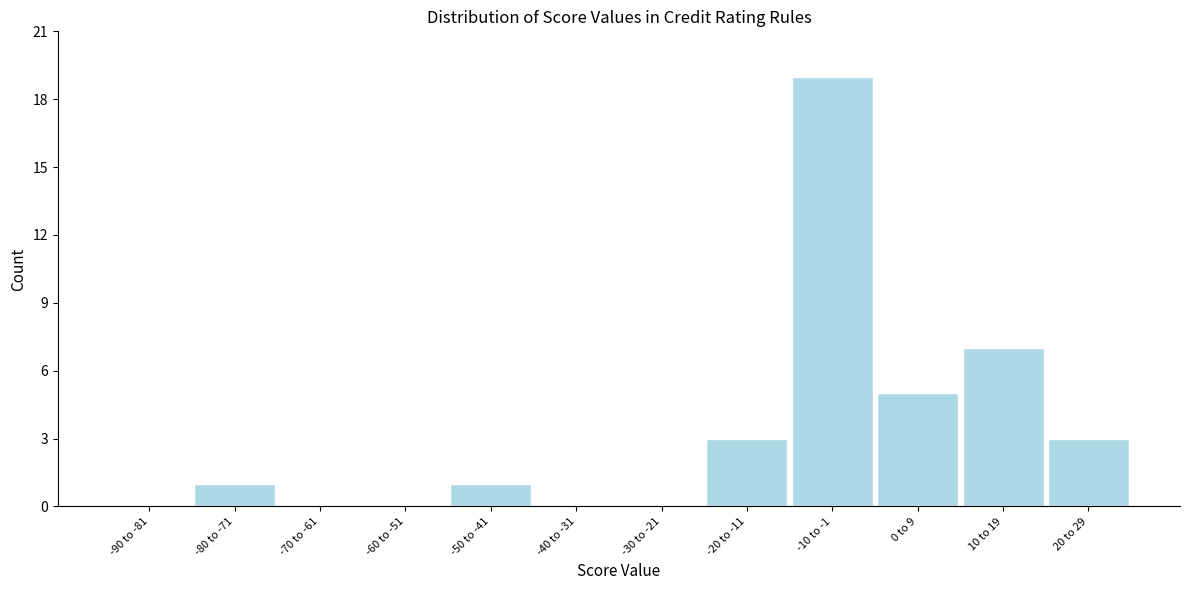

Reading left to right, list all the values displayed in this chart.

-90 to -81=0	-80 to -71=1	-70 to -61=0	-60 to -51=0	-50 to -41=1	-40 to -31=0	-30 to -21=0	-20 to -11=3	-10 to -1=19	0 to 9=5	10 to 19=7	20 to 29=3